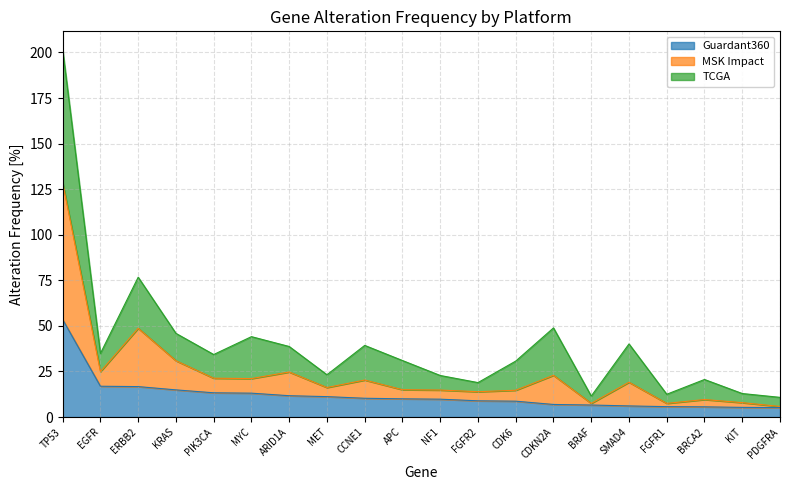

True or false: Guardant360 and MSK Impact intersect in this chart.

False